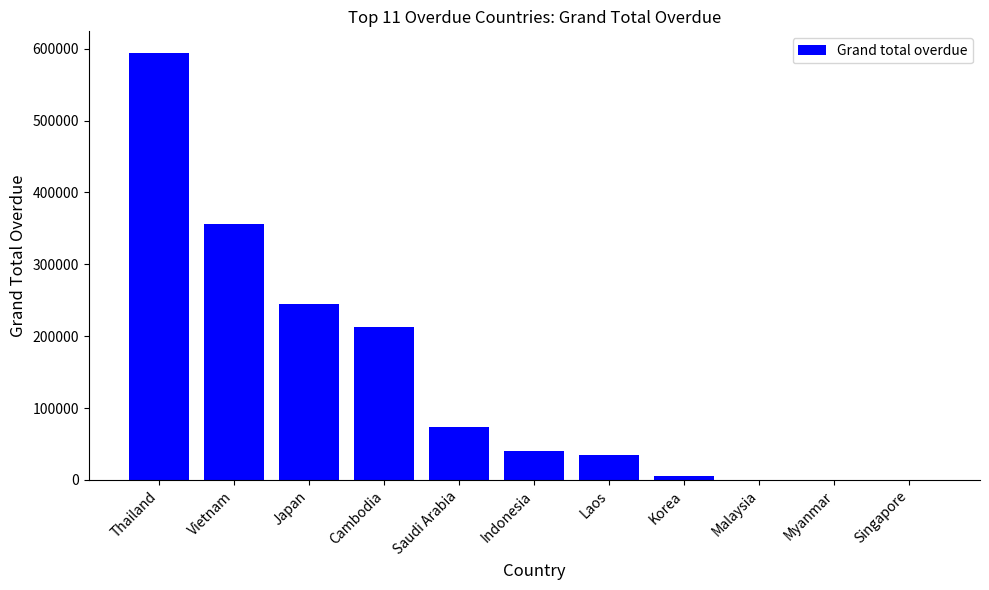

Which label corresponds to the largest value in the chart?

Thailand